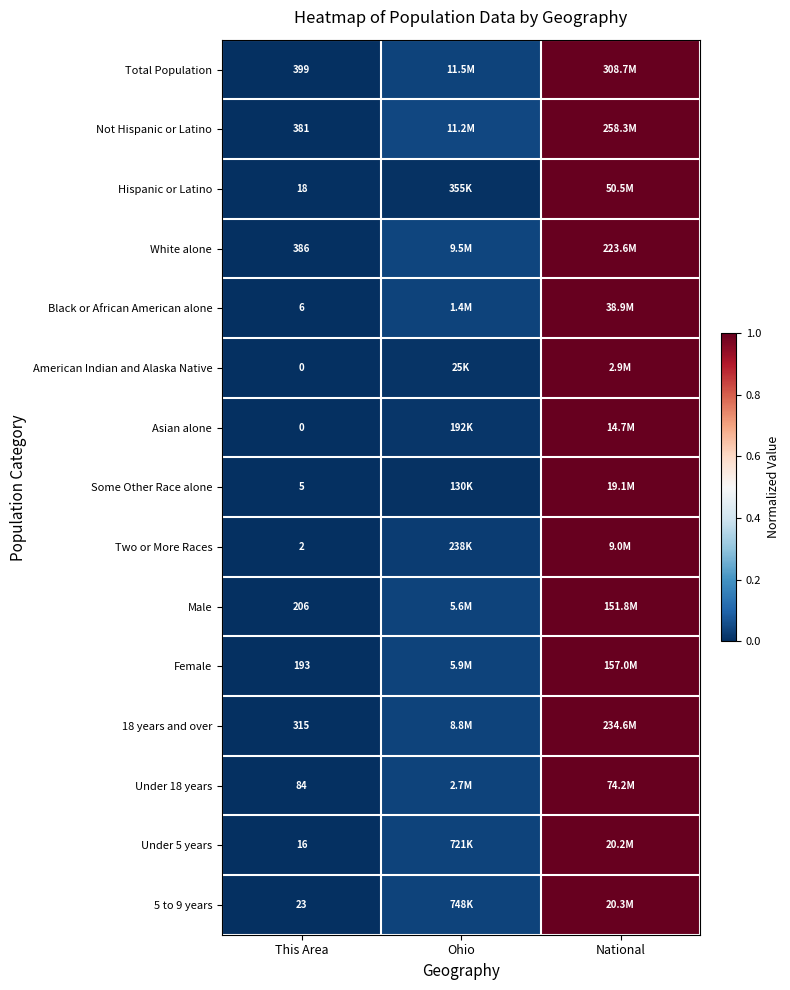

Is the value of 5 to 9 years at This Area greater than the value of Two or More Races at This Area?

Yes